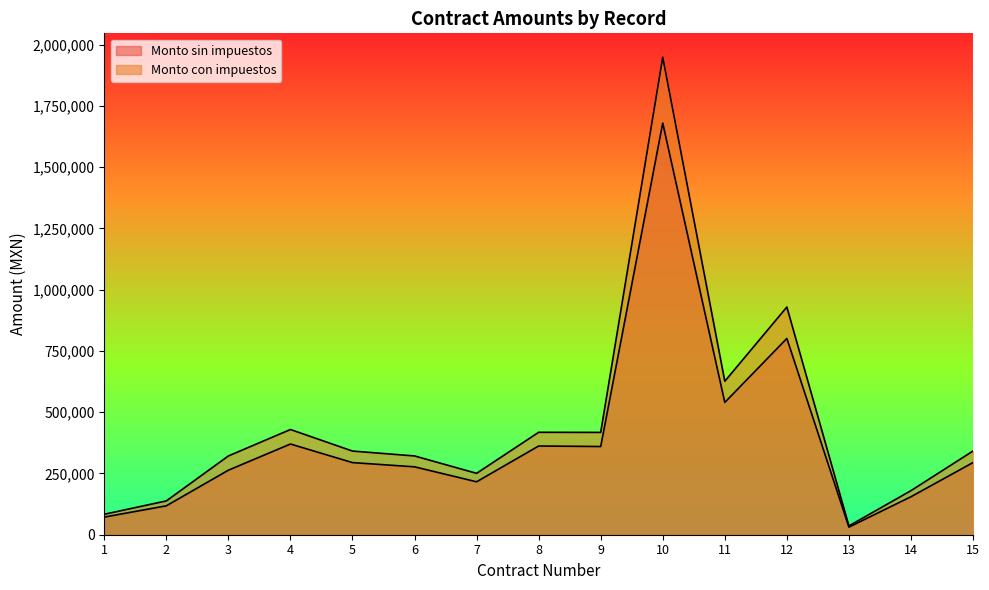

How many lines are shown in the chart?

2